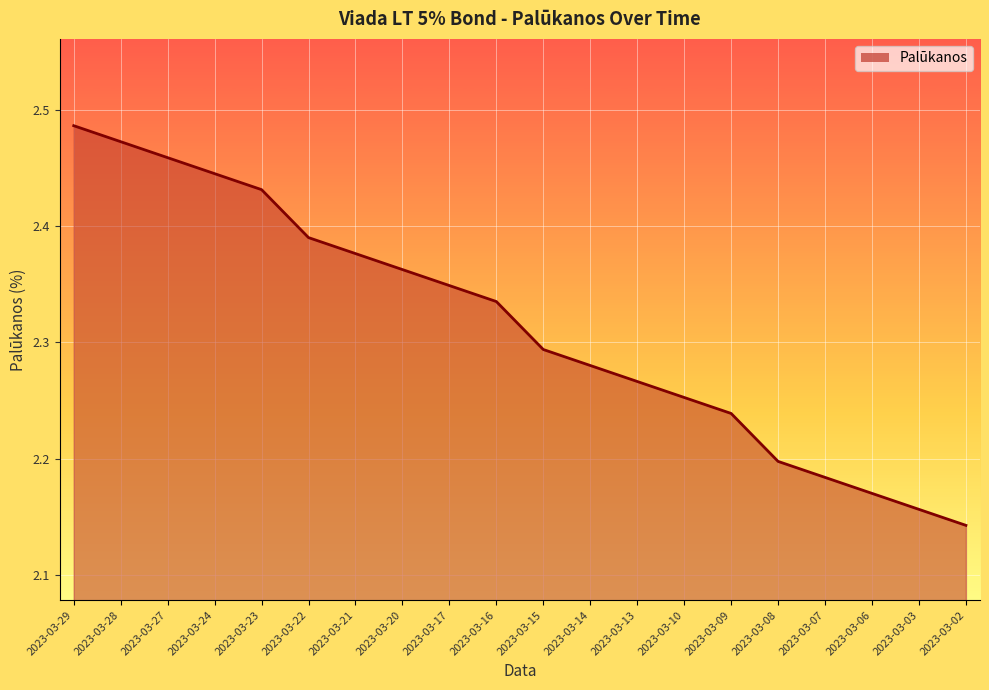

The value at 2023-03-21 is 2.4. True or false?

True